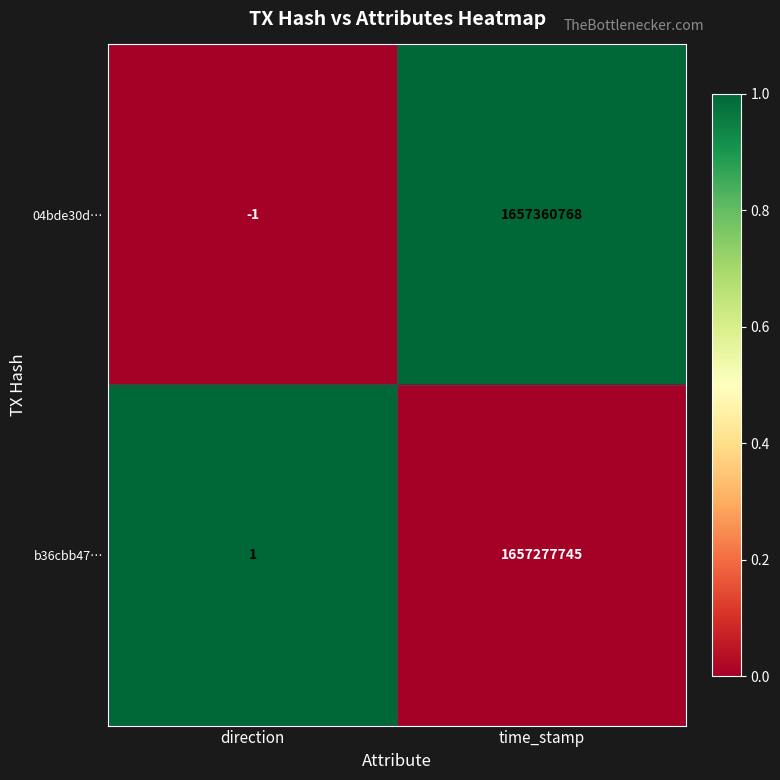

What is the difference between the maximum and minimum values in the 04bde30d… series?

1657360769